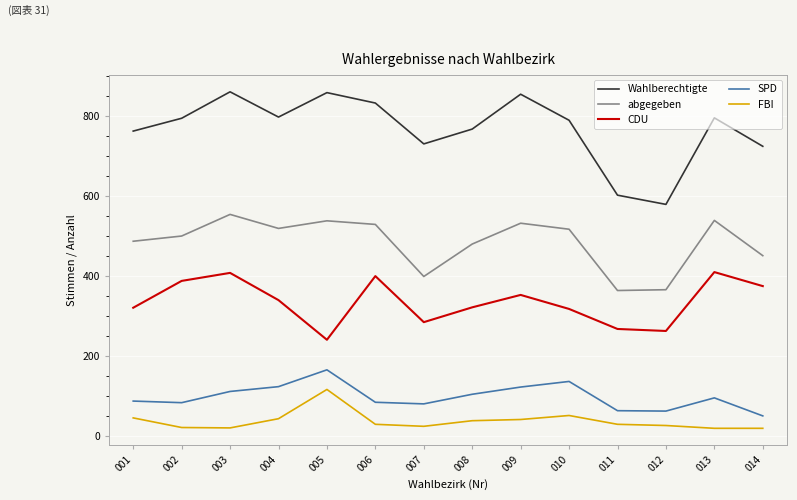

True or false: FBI and abgegeben cross at least once.

False